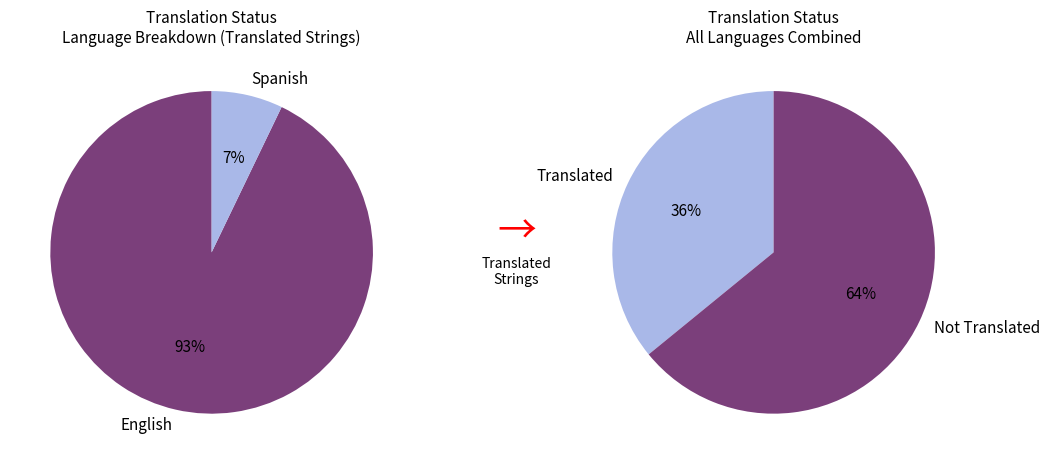

What is the total percentage of French and Spanish?

7.1%